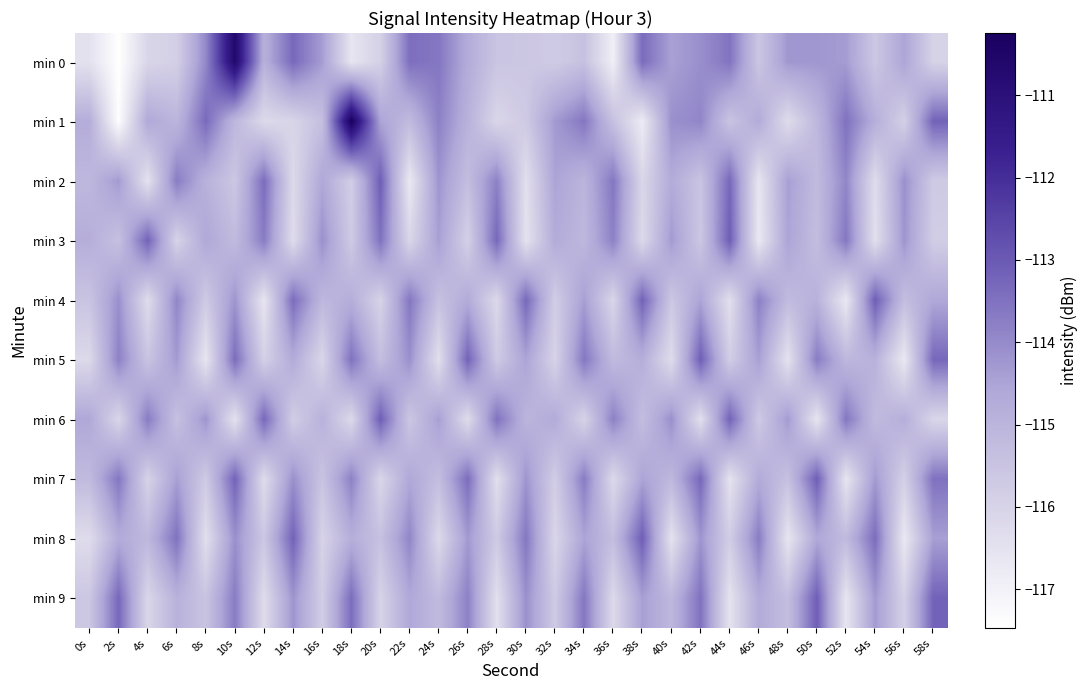

List the series in order of their peak value, lowest first.

min 2, min 3, min 4, min 5, min 6, min 7, min 8, min 9, min 0, min 1